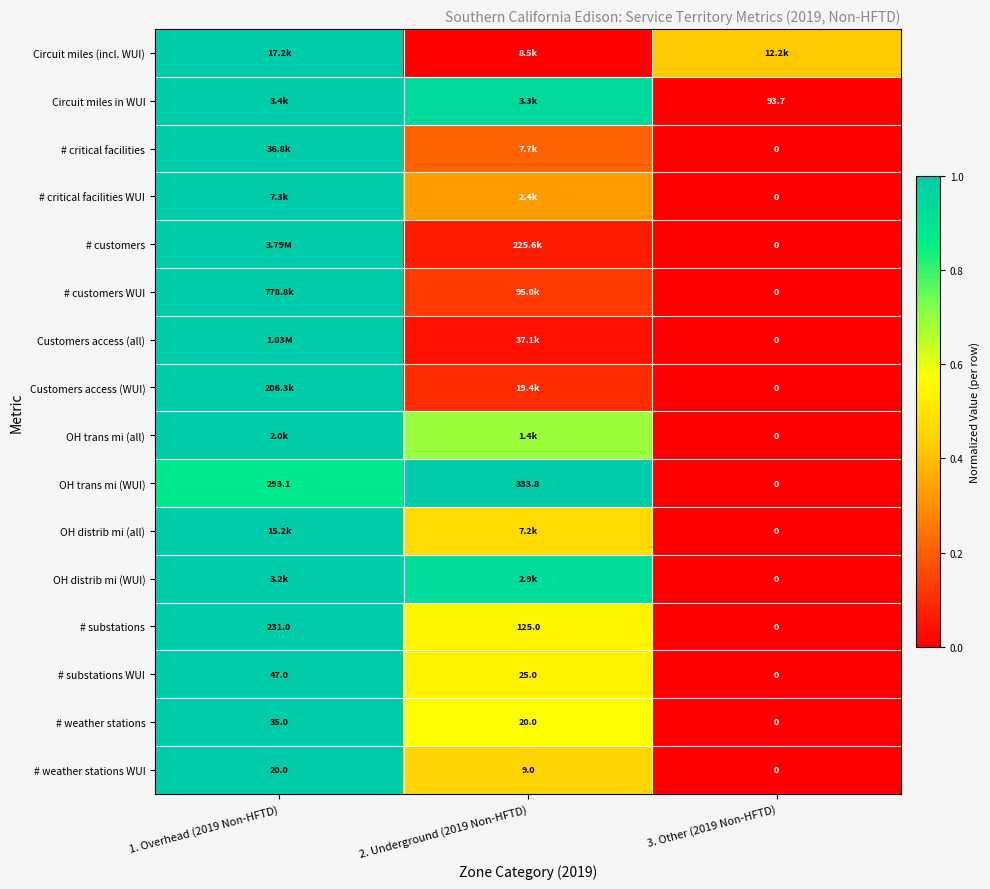

Is the value of # critical facilities at 3. Other (2019 Non-HFTD) greater than the value of OH trans mi (WUI) at 1. Overhead (2019 Non-HFTD)?

No